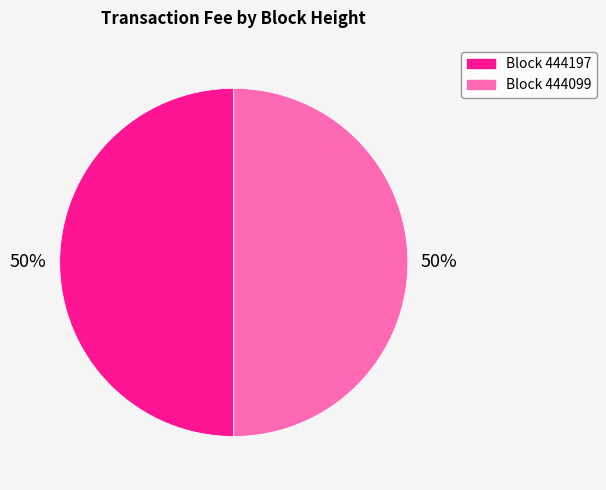

To the nearest percent, what is the average slice percentage?

50%